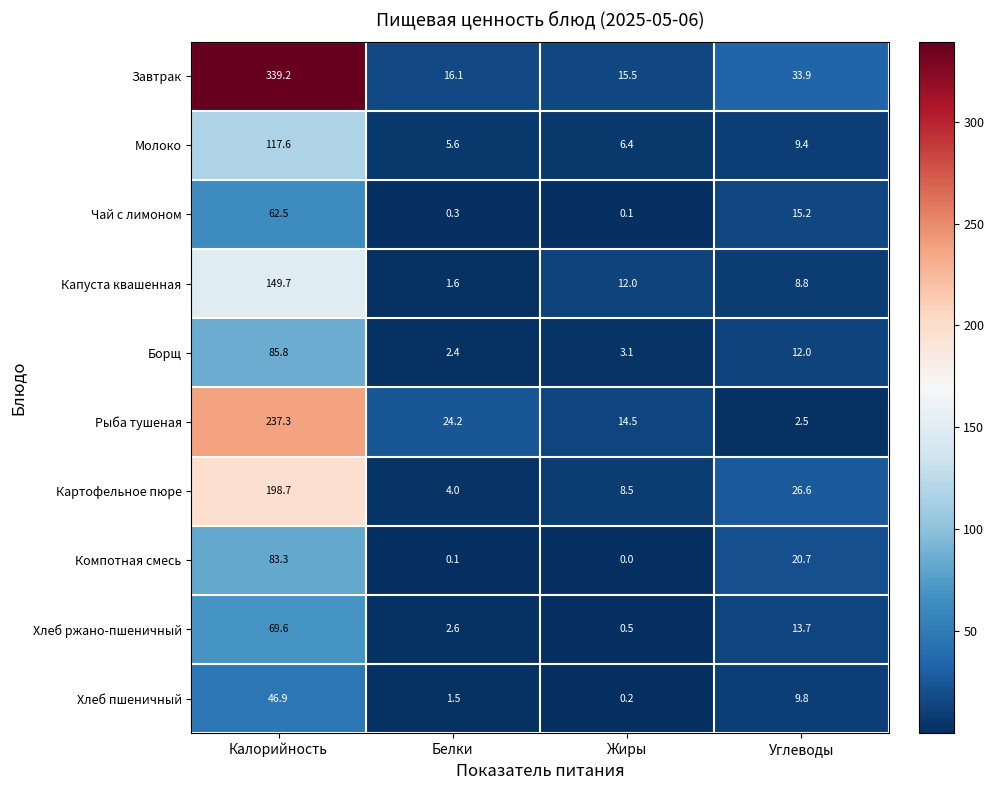

Read the Борщ value at Углеводы.

12.0